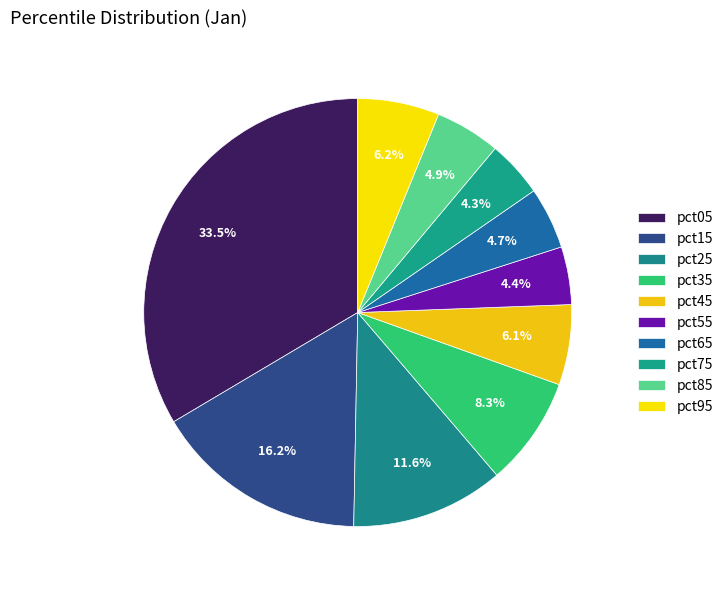

Is there a majority slice in this chart?

No